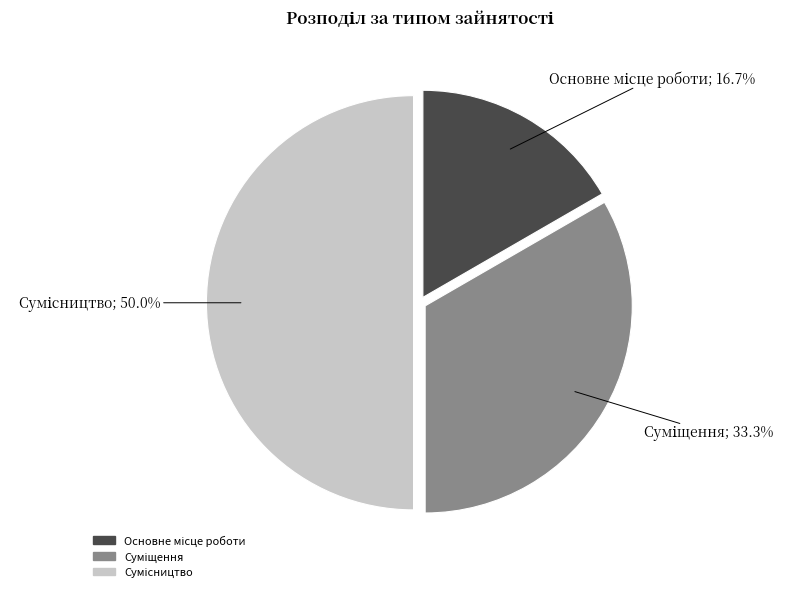

How many slices are in this pie chart?

3